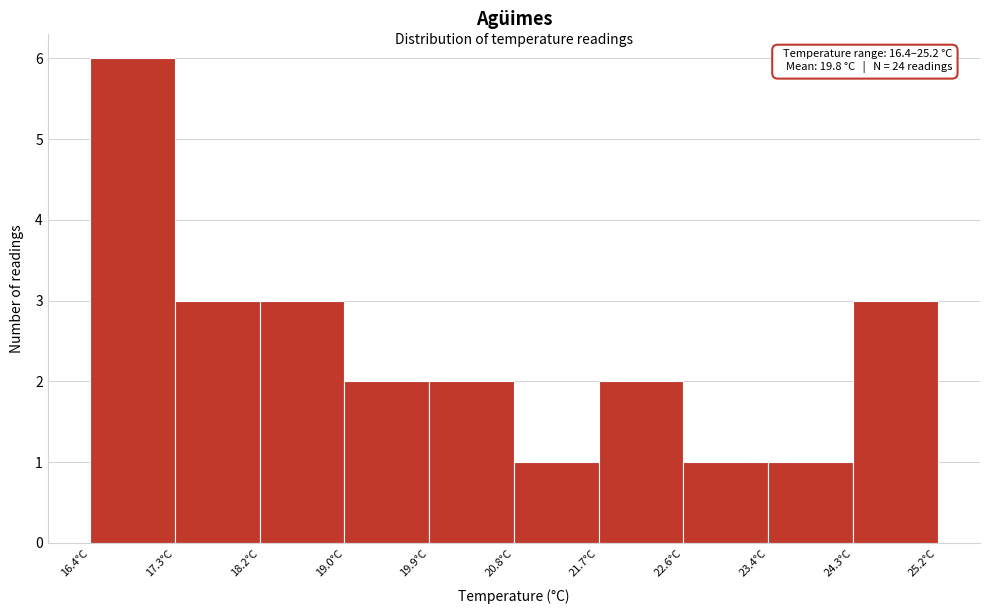

Which range on the x-axis has the tallest bar?

16.40 to 17.28